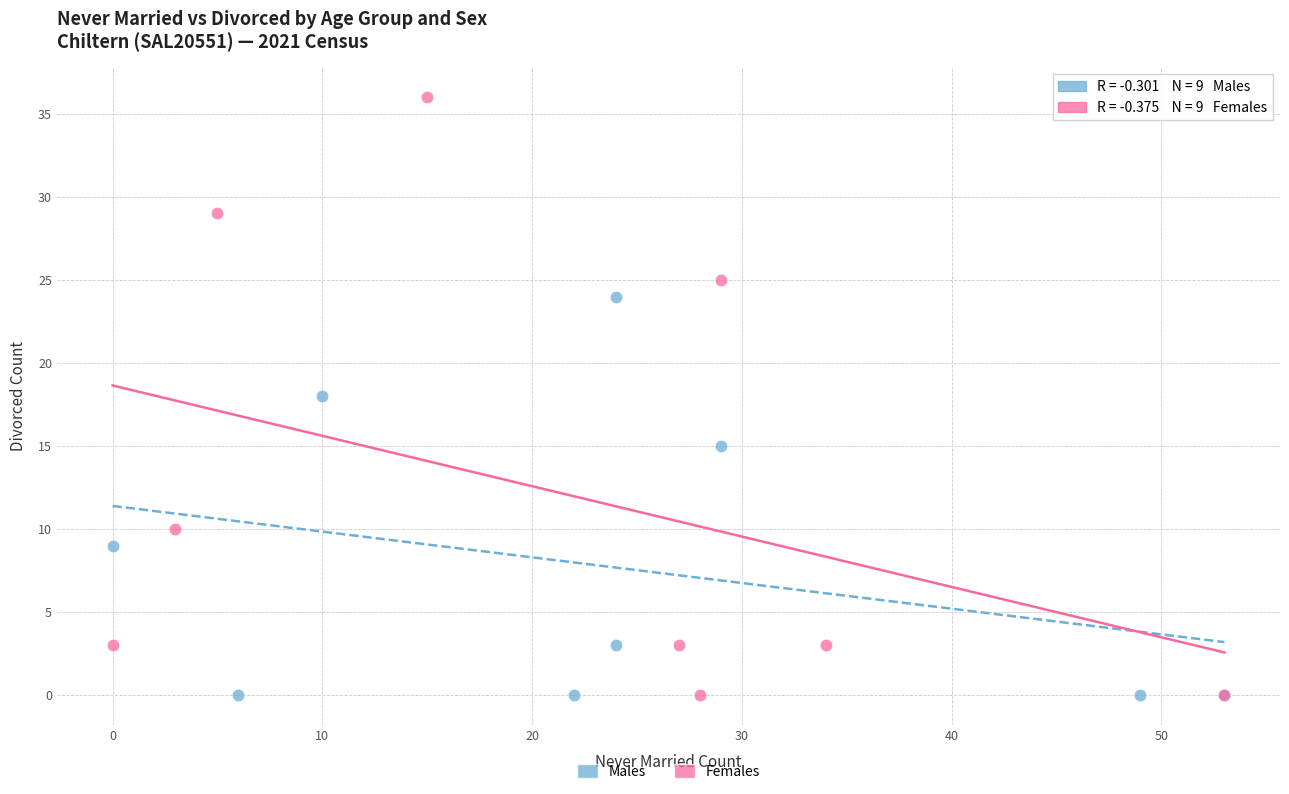

Which series has the widest spread of Y values?

Females